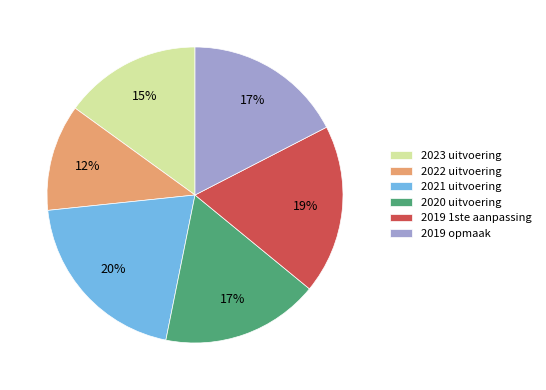

Is the sum of 2021 uitvoering and 2019 opmaak greater than half?

No